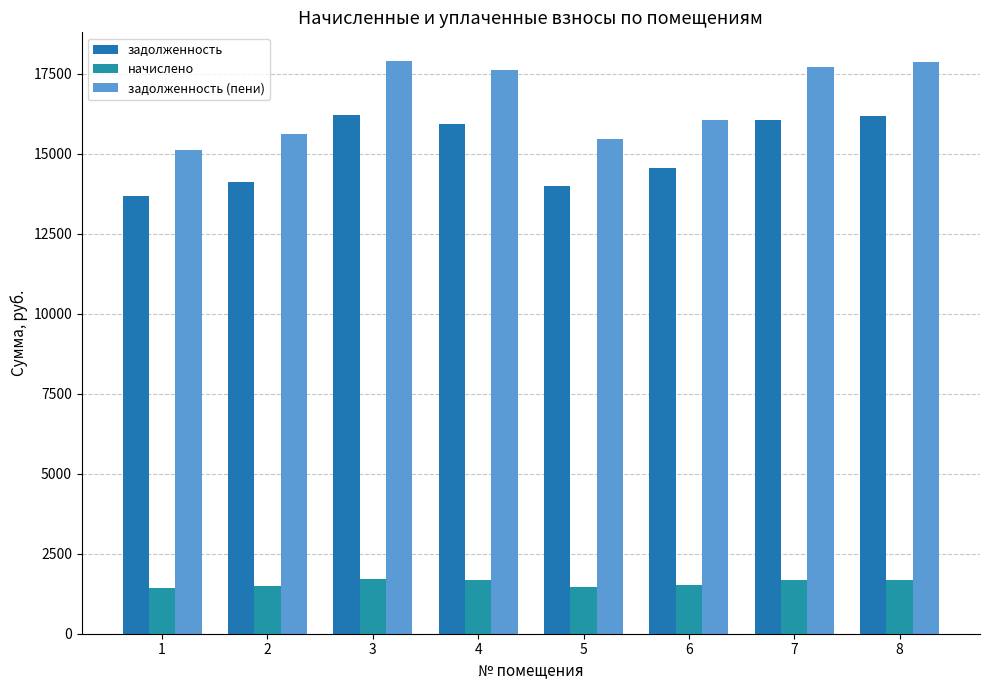

Rank the series by their maximum value, from lowest to highest.

начислено, задолженность, задолженность (пени)